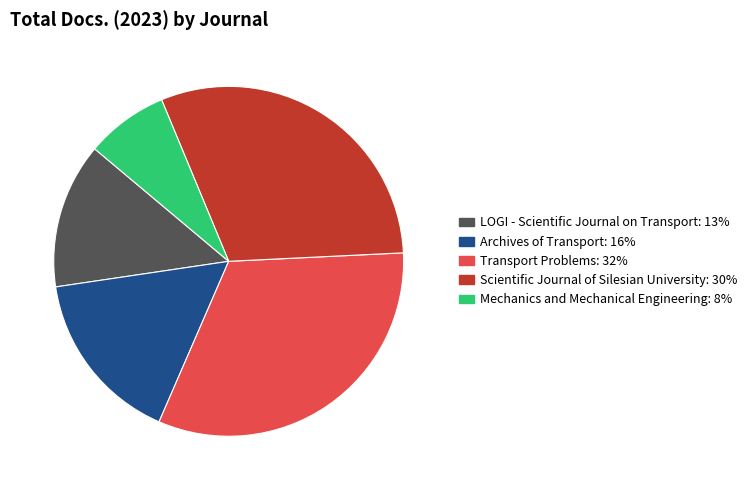

Is the sum of LOGI - Scientific Journal on Transport and Mechanics and Mechanical Engineering greater than half?

No